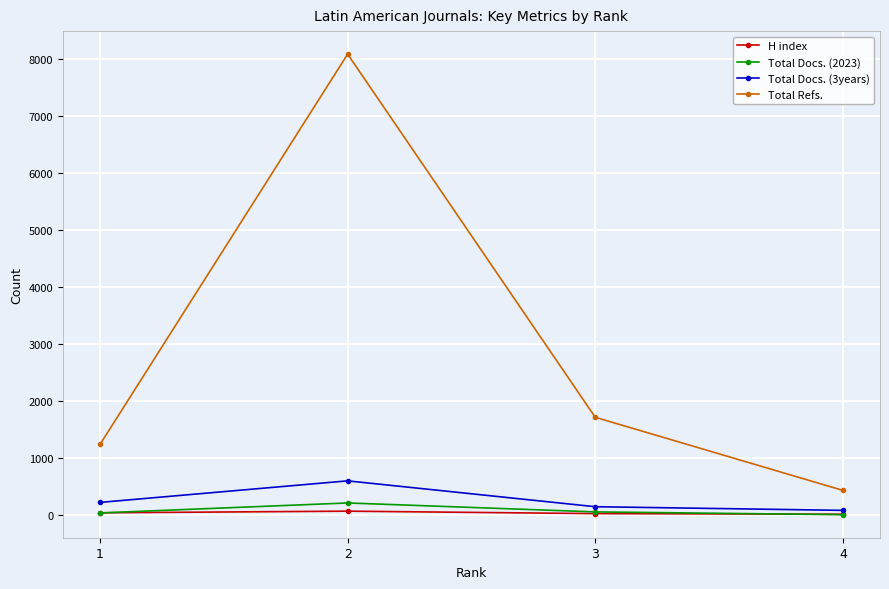

True or false: Total Docs. (2023) has a value of 215 at 2.

True